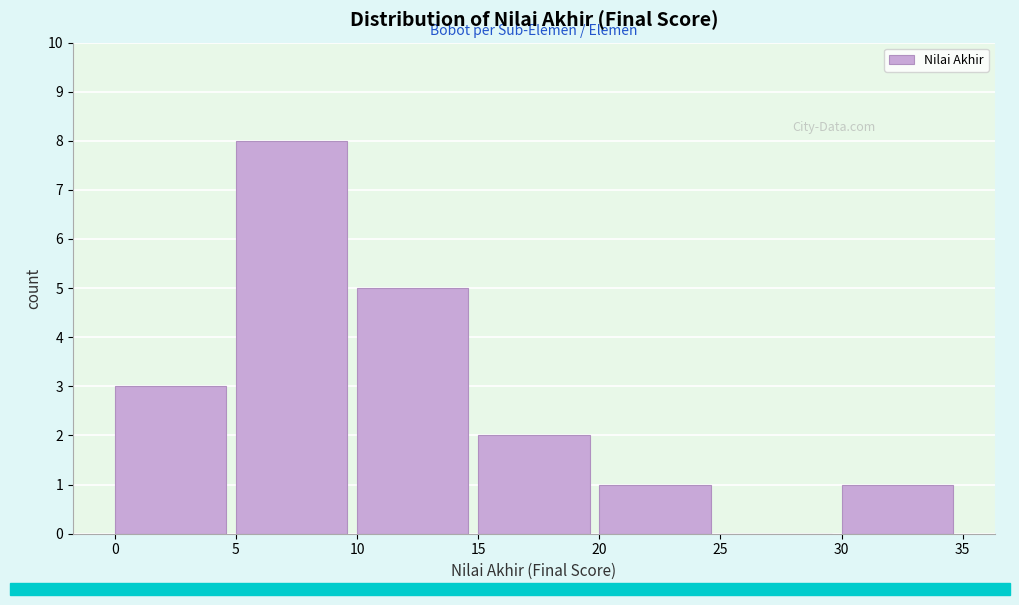

Reading left to right, list every bar in this chart as the range it spans on the x-axis followed by its height. The values are not printed on the chart, so give them approximately, as read against the axis.

0 to 5: 3
5 to 10: 8
10 to 15: 5
15 to 20: 2
20 to 25: 1
25 to 30: 0
30 to 35: 1